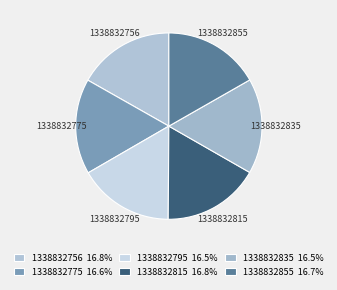

How many slices are in this pie chart?

6